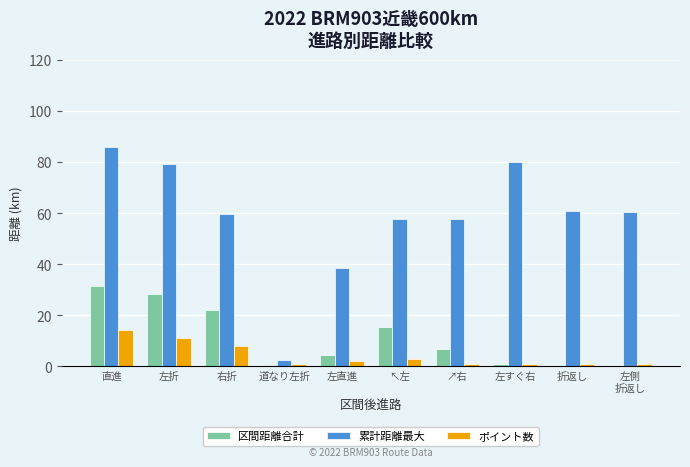

At which category is the sum across all series the highest?

直進